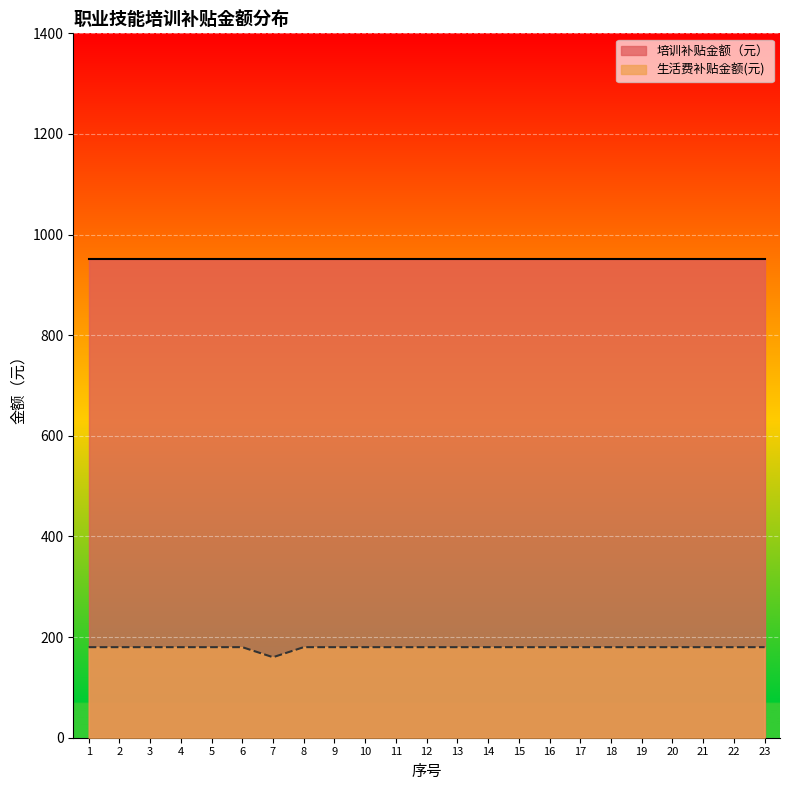

What value does the data have at 1?

180